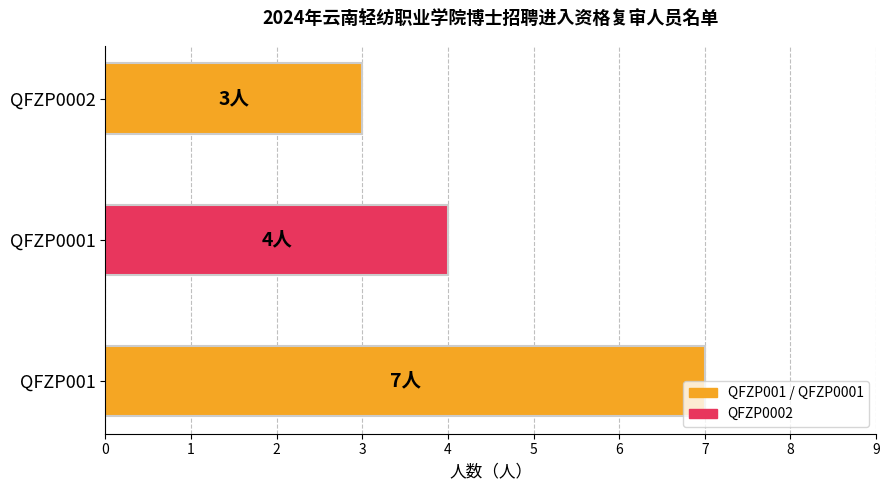

What is the smallest value displayed?

3